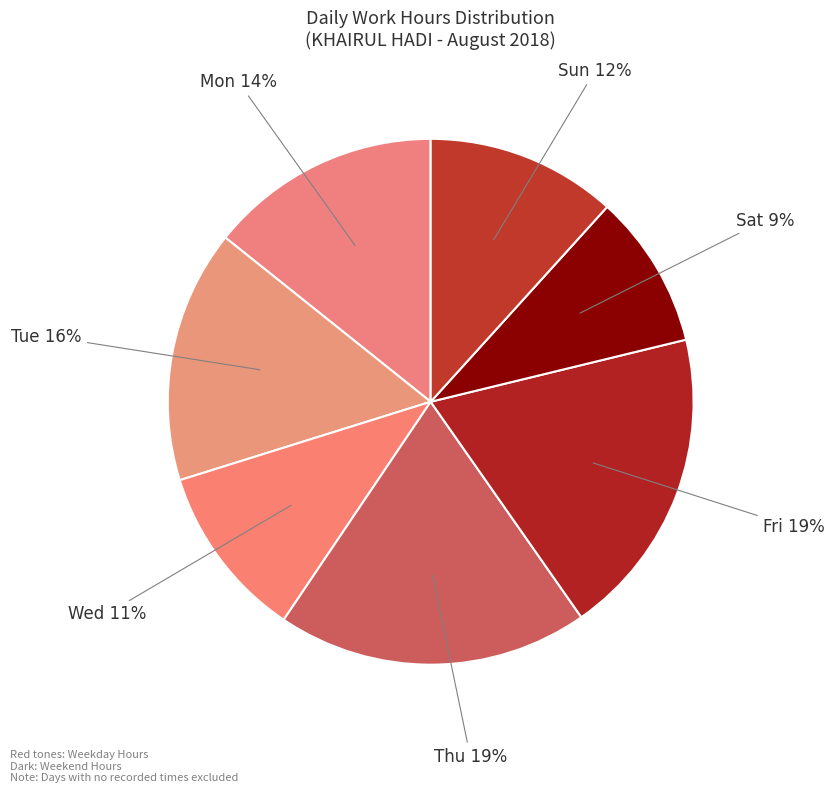

Count the number of slices in the pie.

7